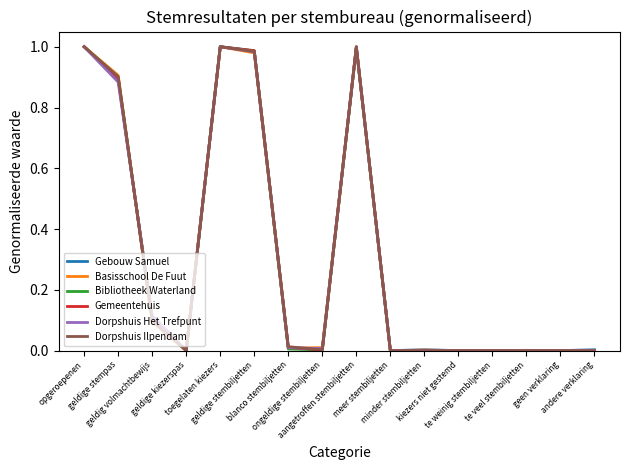

Rank the series at geldige stempas from lowest to highest value.

Dorpshuis Het Trefpunt, Gebouw Samuel, Gemeentehuis, Bibliotheek Waterland, Dorpshuis Ilpendam, Basisschool De Fuut